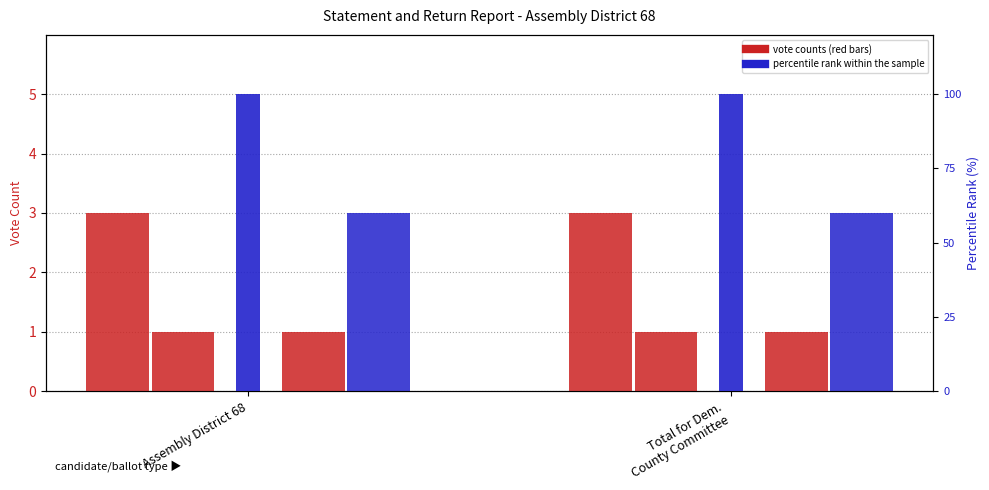

What is the sum of all PAUL CHOI (Write-In) values?

2